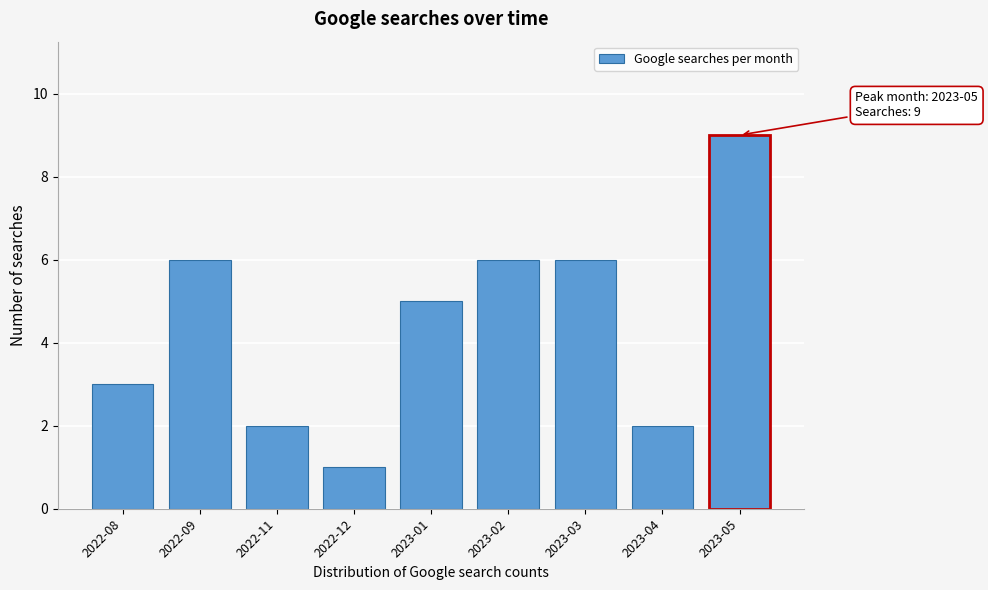

Reading right to left, extract all data points from this chart.

9	2	6	6	5	1	2	6	3